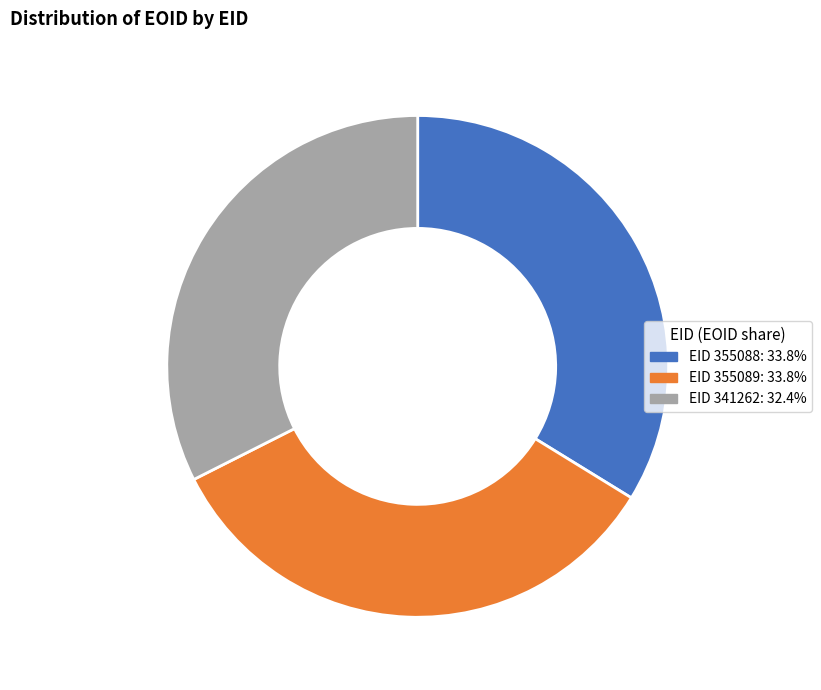

What is the ratio of the value at EID 341262: 32.4% to the value at EID 355088: 33.8%?

1.0